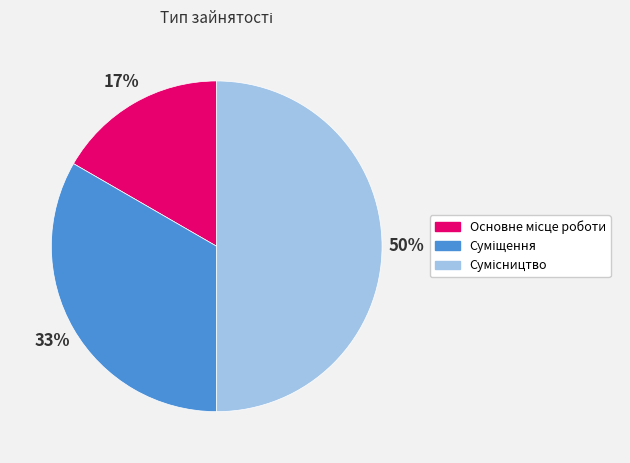

To the nearest percent, what is the average slice percentage?

33%